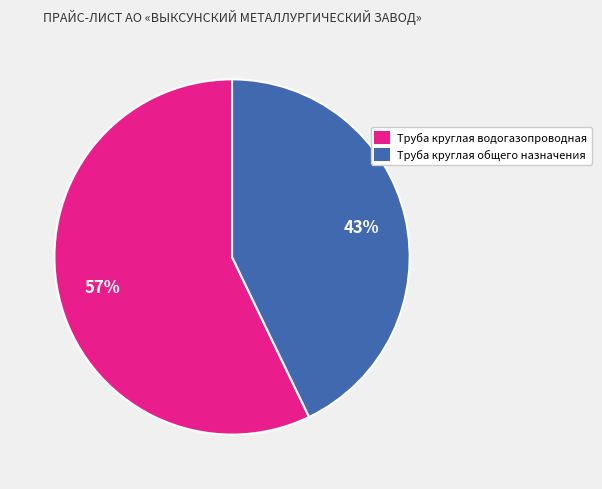

To the nearest percent, what portion does Труба круглая водогазопроводная represent?

57%